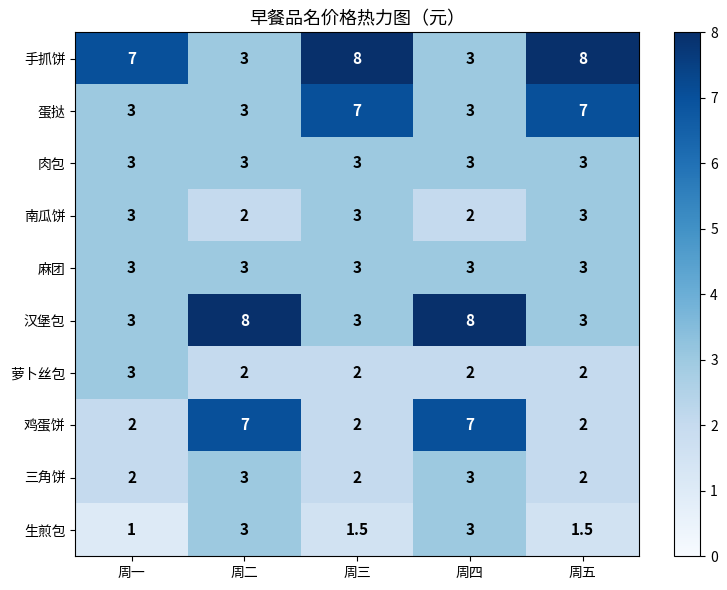

What is the difference between the maximum and minimum values in the 三角饼 series?

1.0